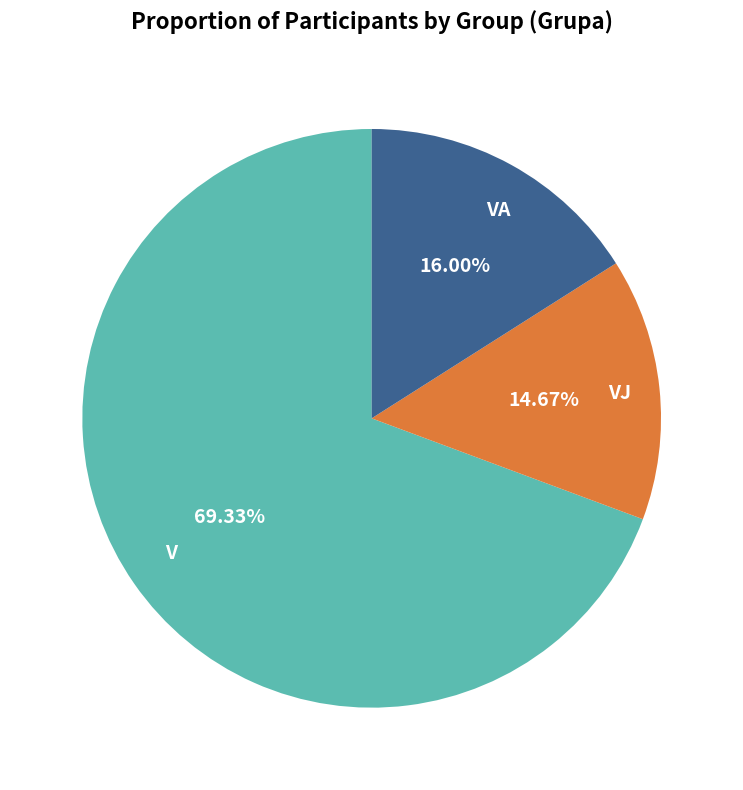

What portion of the pie excludes V?

30.7%